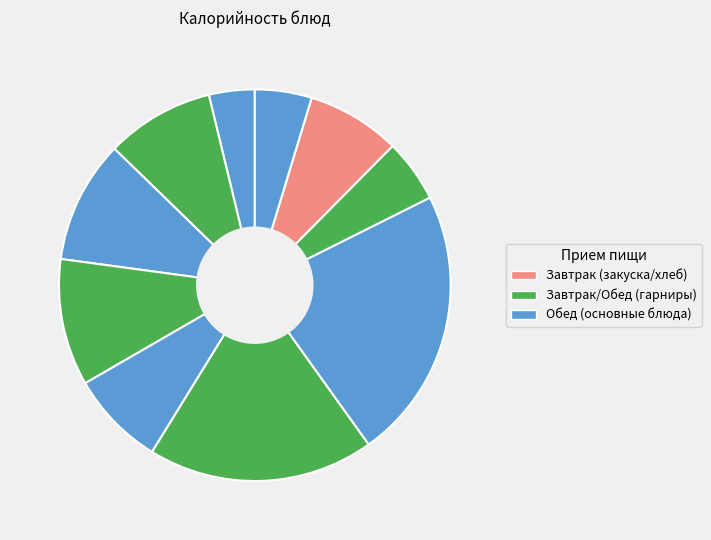

How many segments does this pie chart have?

10